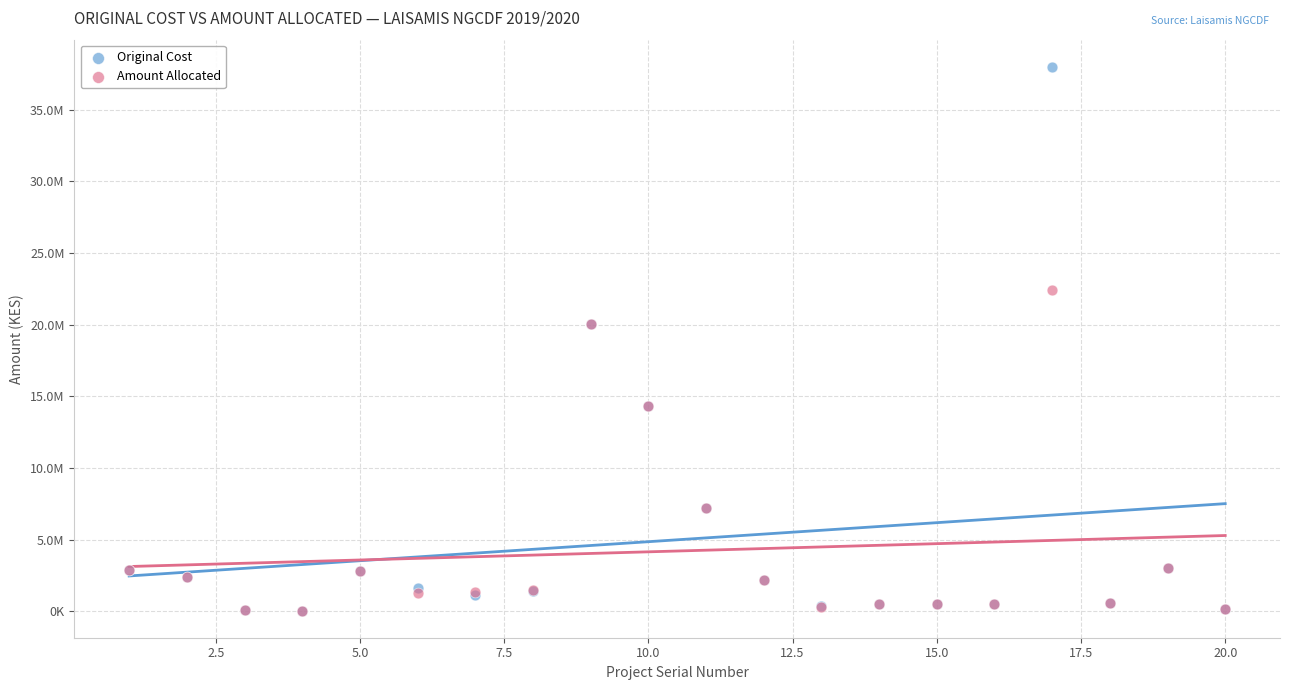

What are all the series names shown in the legend?

Original Cost, Amount Allocated